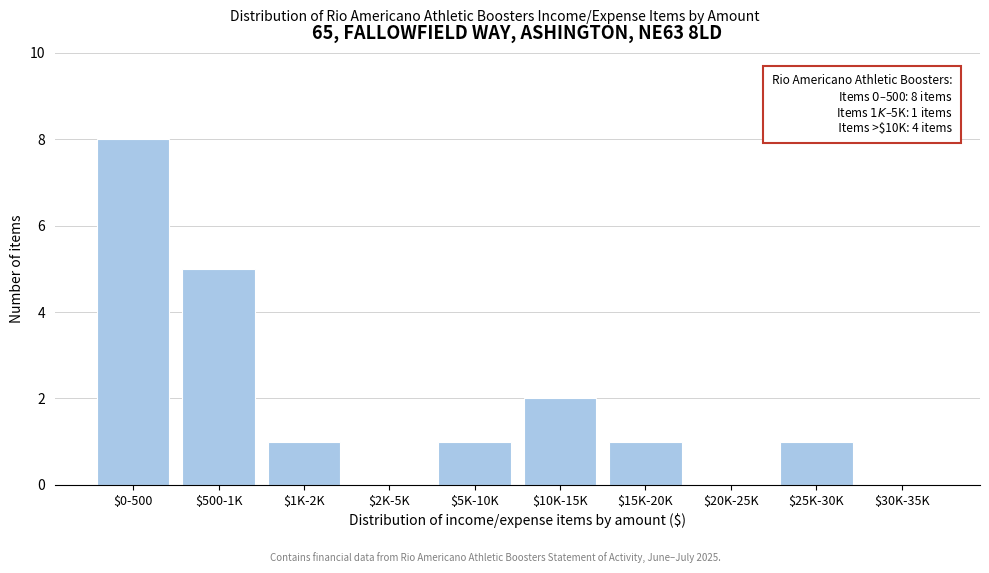

What is the maximum value shown in the chart?

8